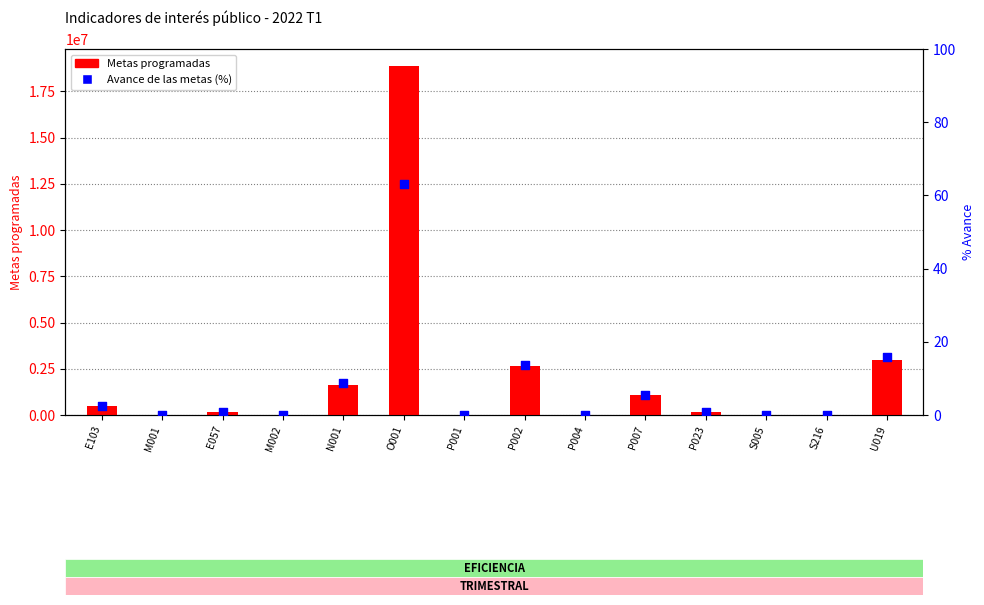

At how many categories does at least one series exceed 4099674?

1